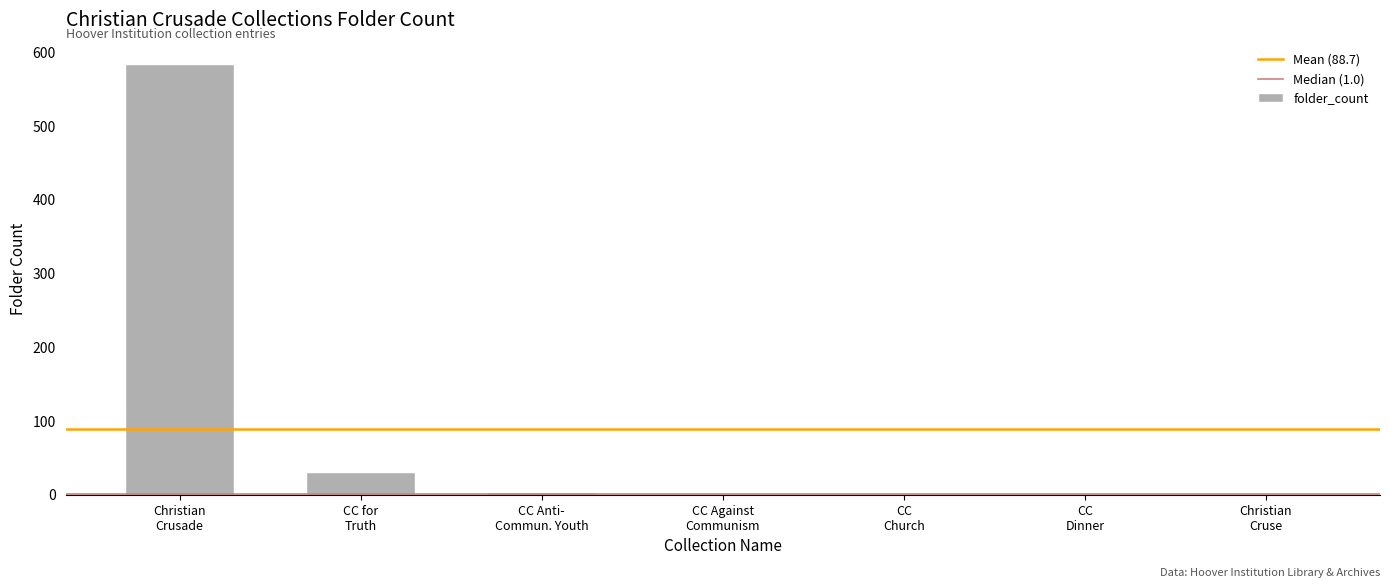

What is the sum of all values?

621